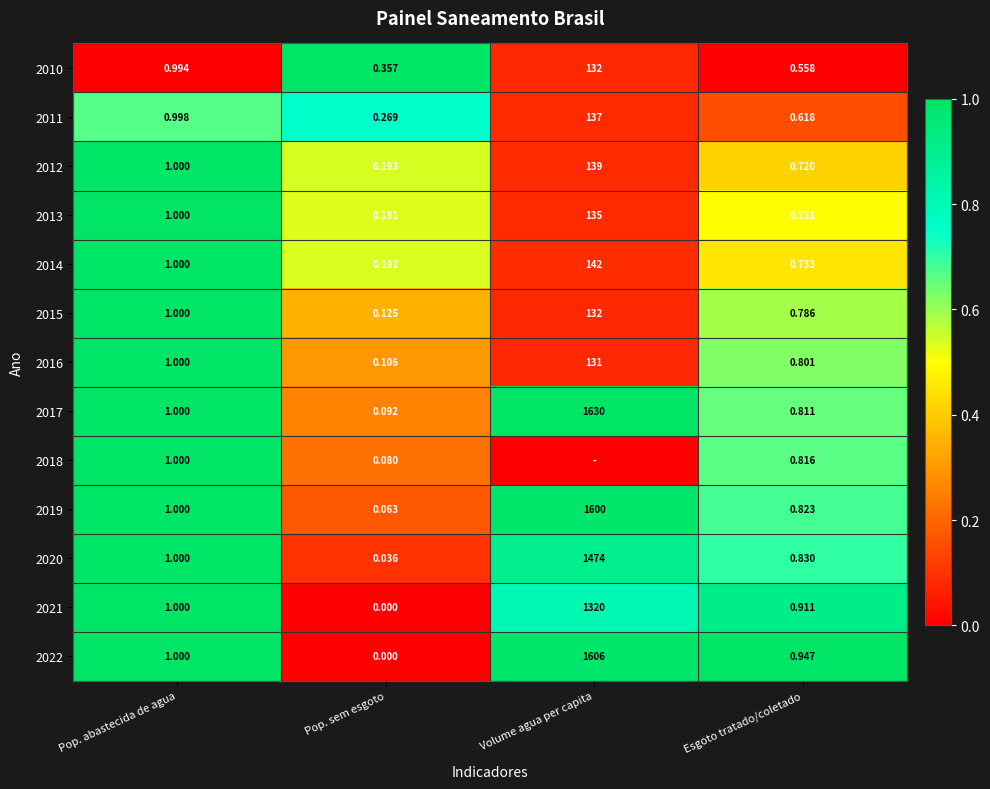

At which label is 2020 closest to 737?

Pop. abastecida de agua